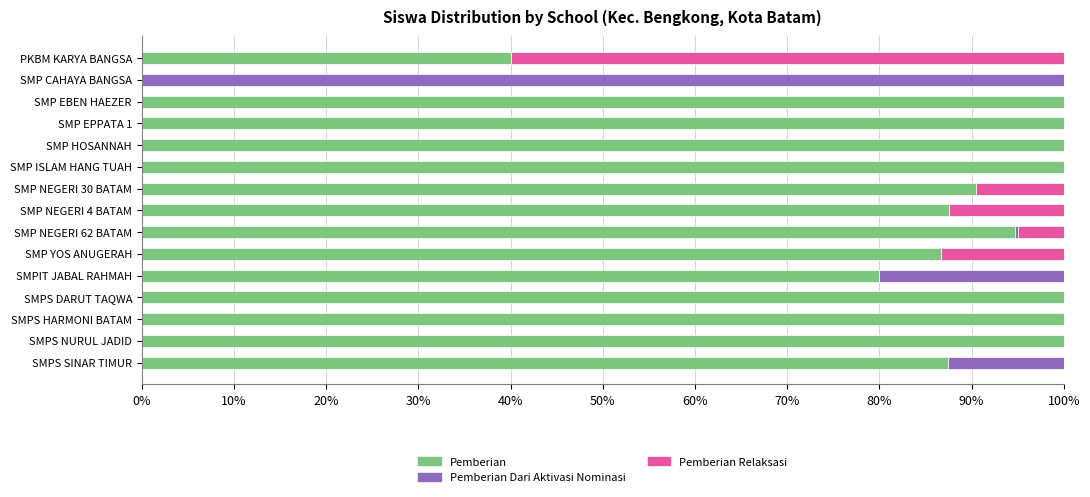

What is the total value across all series at SMPS NURUL JADID?

100.0